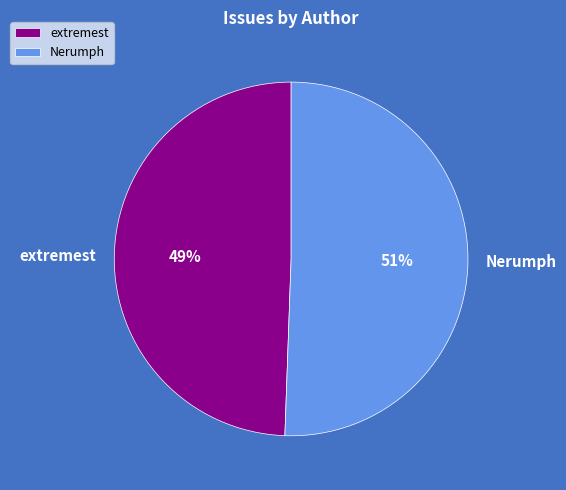

Which slice is the smallest?

extremest